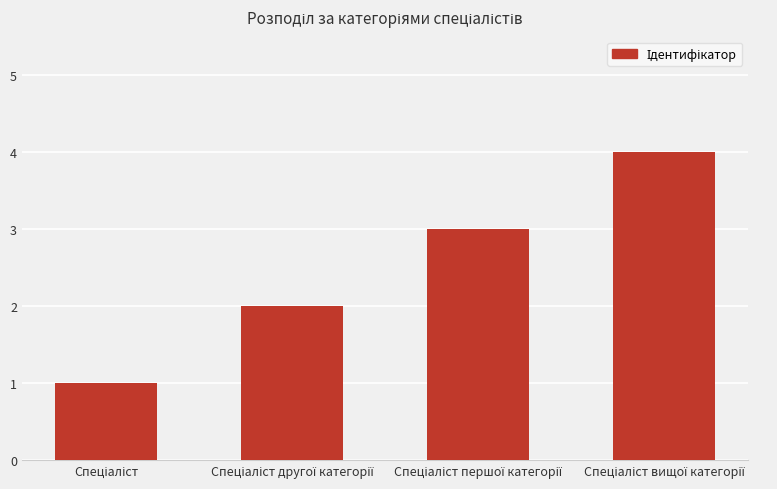

What is the difference between the maximum and minimum values?

3